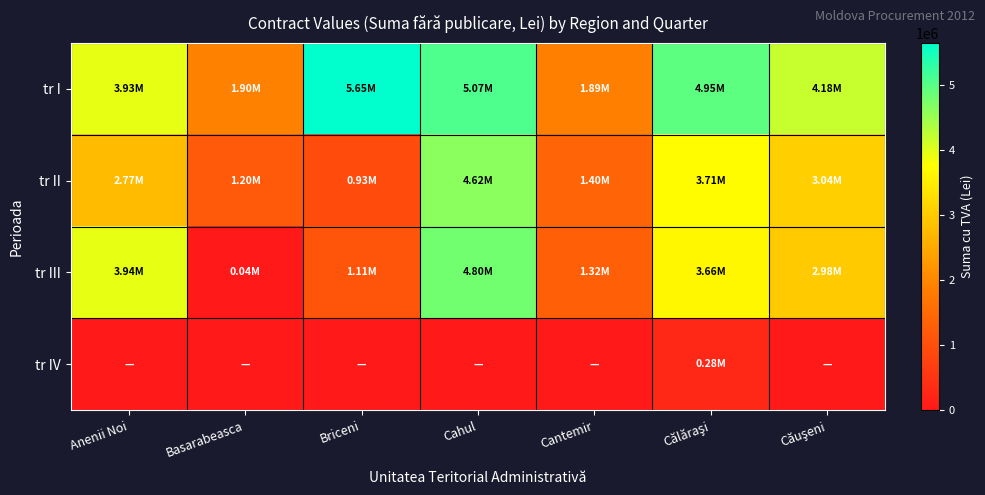

Which series changed the most between Basarabeasca and Cantemir?

tr III